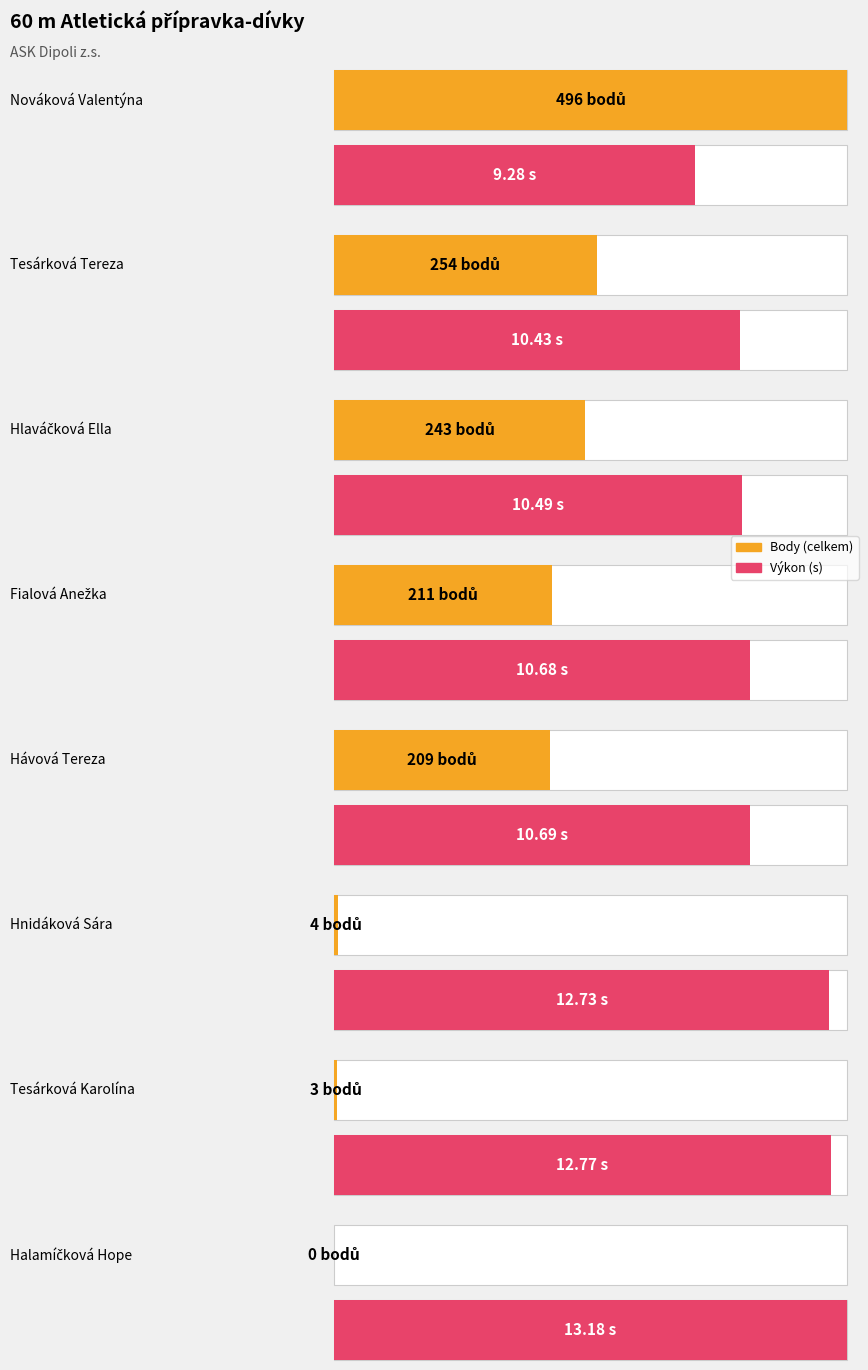

What is the value of the Výkon_raw bar at the 5th from the left?

10.7